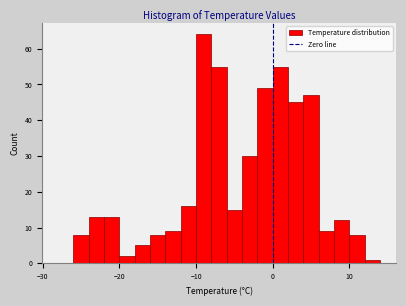

Around what value on the x-axis is the tallest bar? Give the approximate position of its centre, as read against the axis.

-9